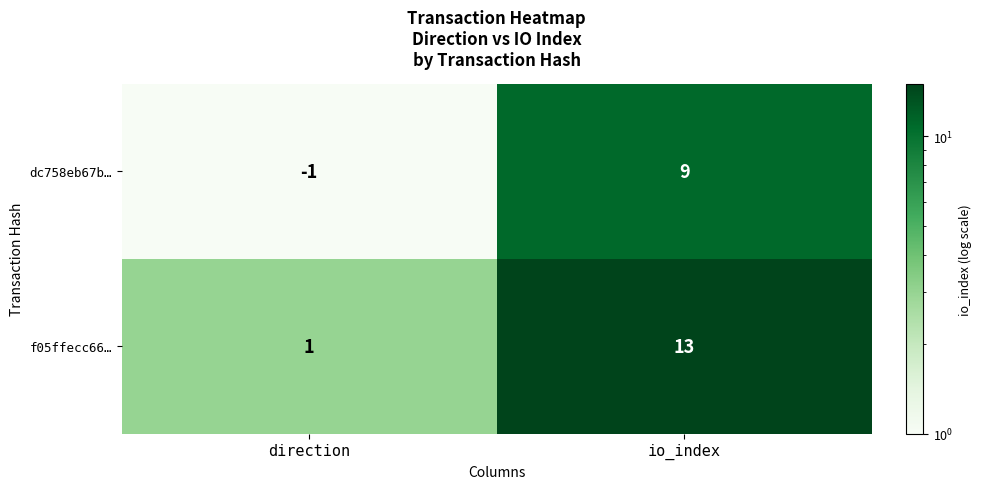

Reading left to right, transcribe all the data shown in this chart.

dc758eb67b…: direction=-1	io_index=9
f05ffecc66…: direction=1	io_index=13